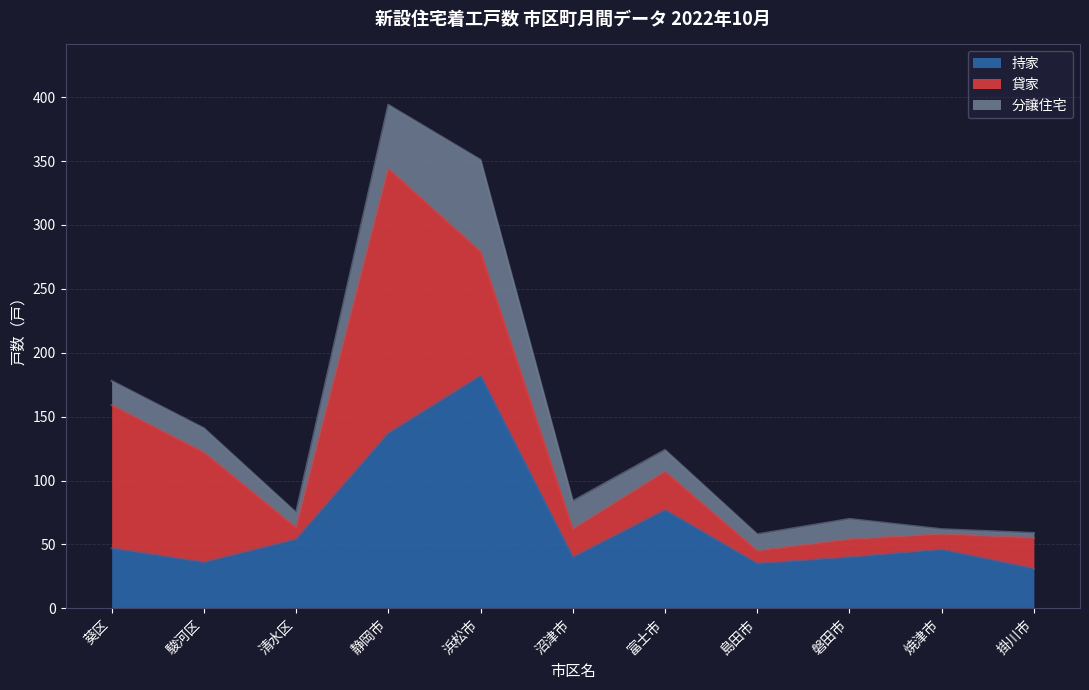

At which label does 貸家 reach its minimum?

清水区